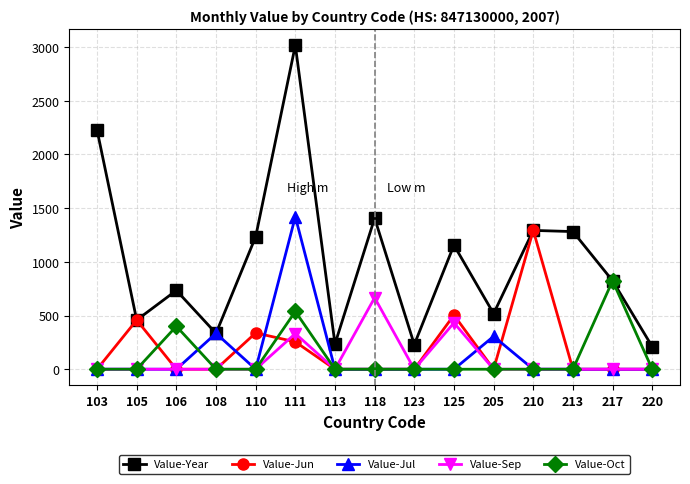

What is the total value across all series at 118?

2073